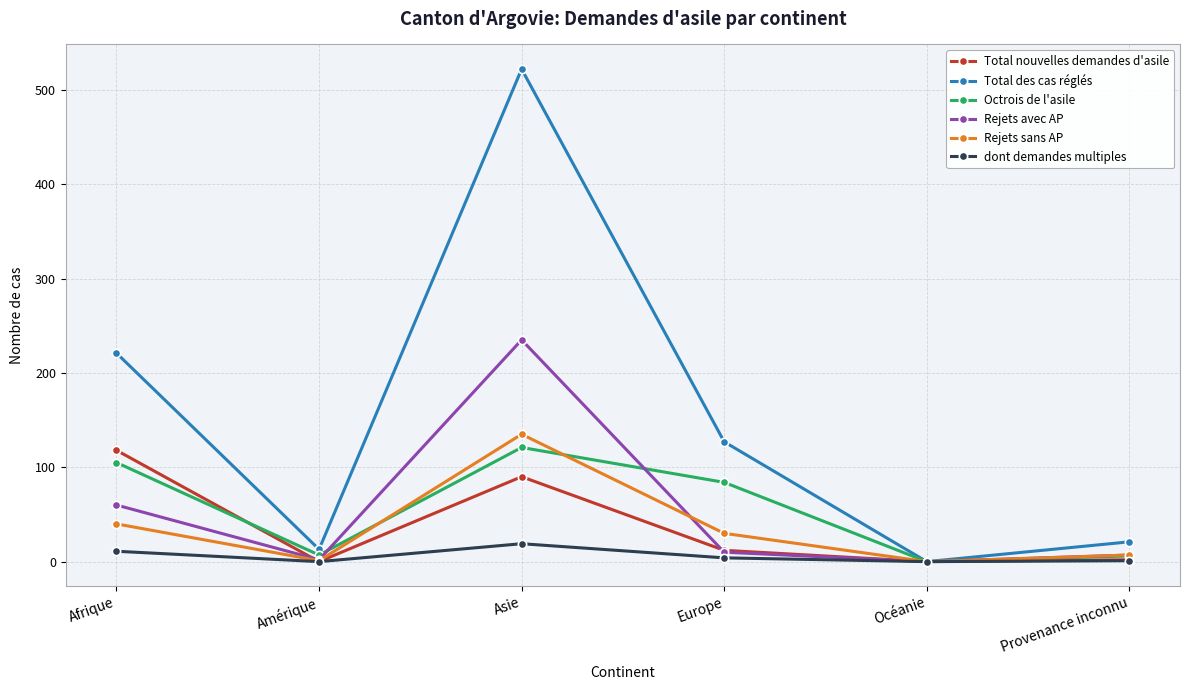

Does the chart display data point markers on the line(s)?

Yes